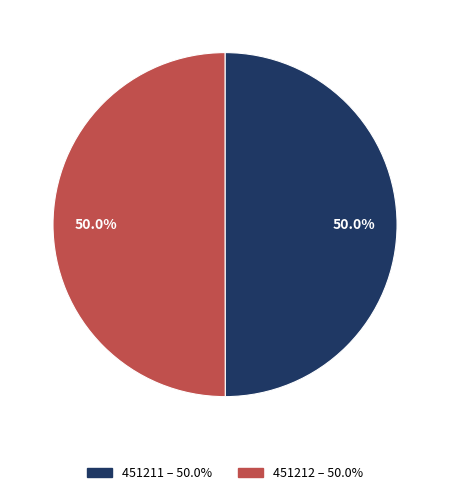

To the nearest percent, what is the combined percentage of 451211 and 451212?

100%